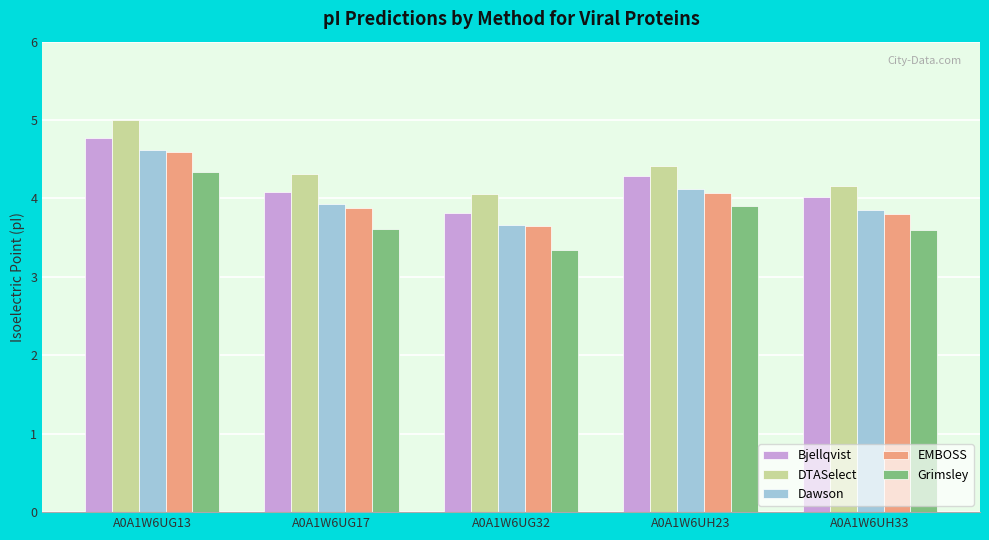

What position from the left is A0A1W6UG32?

3